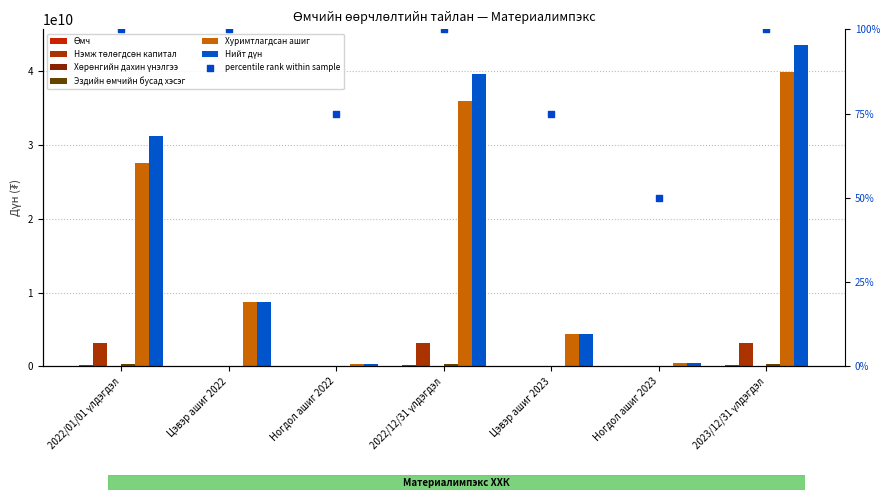

Which series has the widest spread of Y values?

Нийт дүн